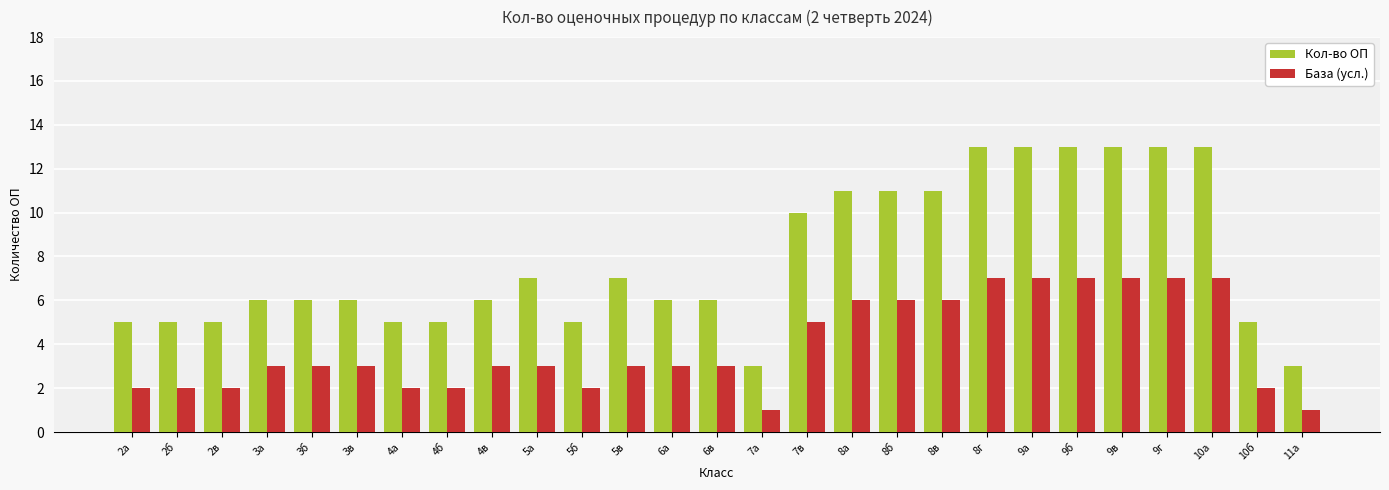

What are all the series names shown in the legend?

Кол-во ОП, База (усл.)